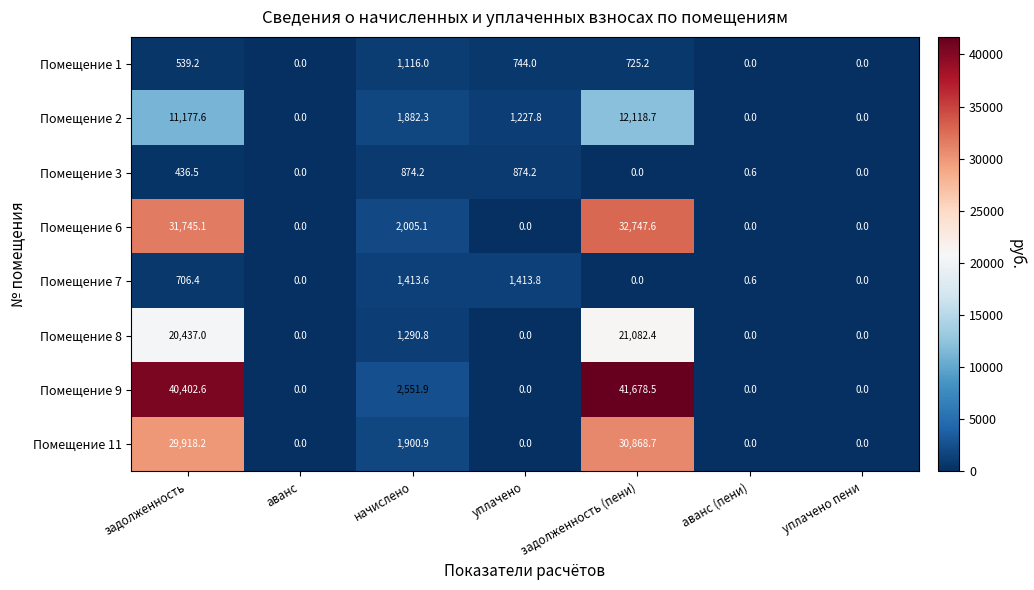

Is it true that Помещение 11 equals 1900.9 at начислено?

True